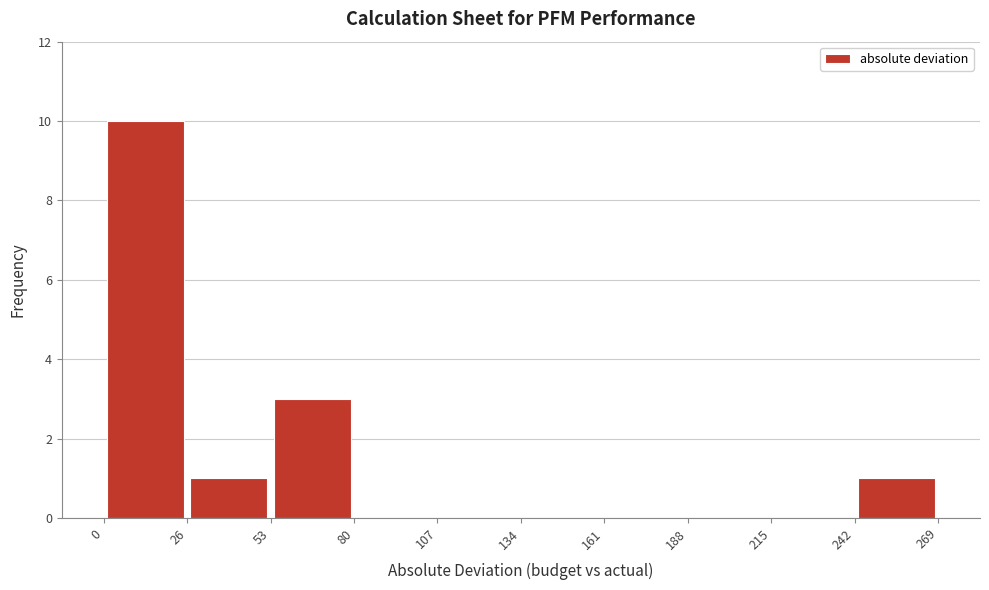

Reading left to right, transcribe this chart: for each bar, give the range it covers on the x-axis and its height. The values are not printed on the chart, so give them approximately, as read against the axis.

0 to 26: 10
26 to 53: 1
53 to 80: 3
80 to 107: 0
107 to 134: 0
134 to 161: 0
161 to 188: 0
188 to 215: 0
215 to 242: 0
242 to 269: 1